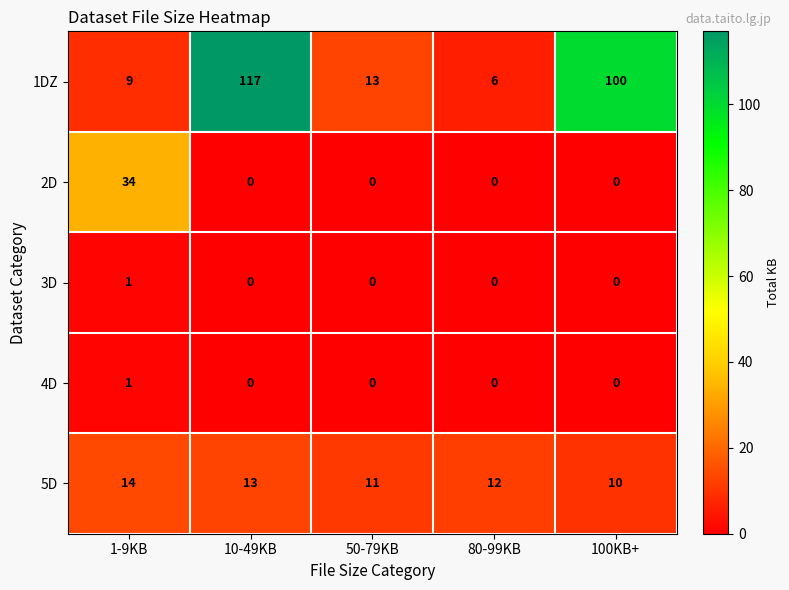

What is the average value of the 2D series?

7